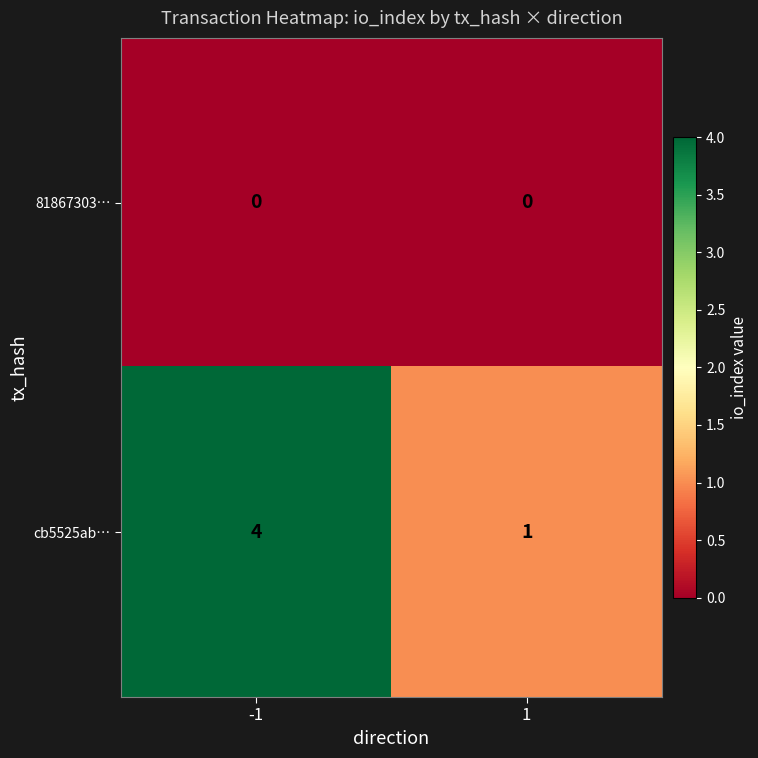

The value of 81867303… at -1 is 0. True or false?

True